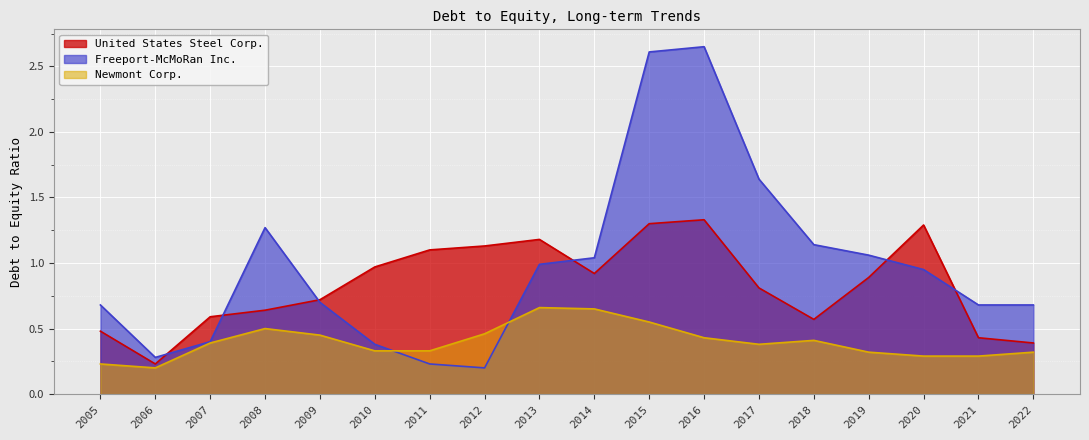

What is the value of the Newmont Corp. point at the 15th from the left?

0.3